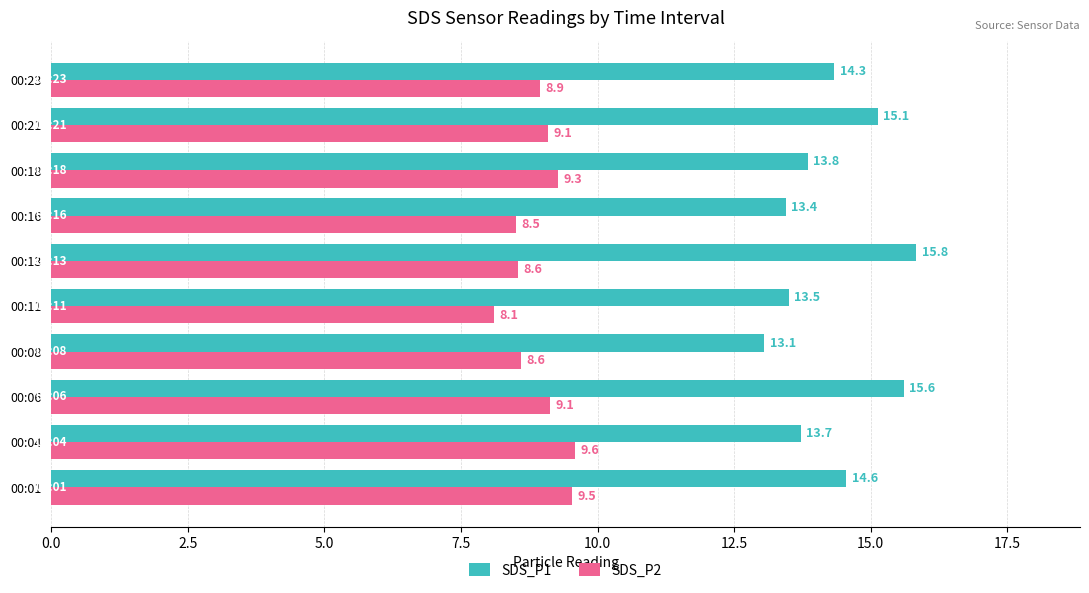

Where is SDS_P2 nearest to the value 8?

00:11